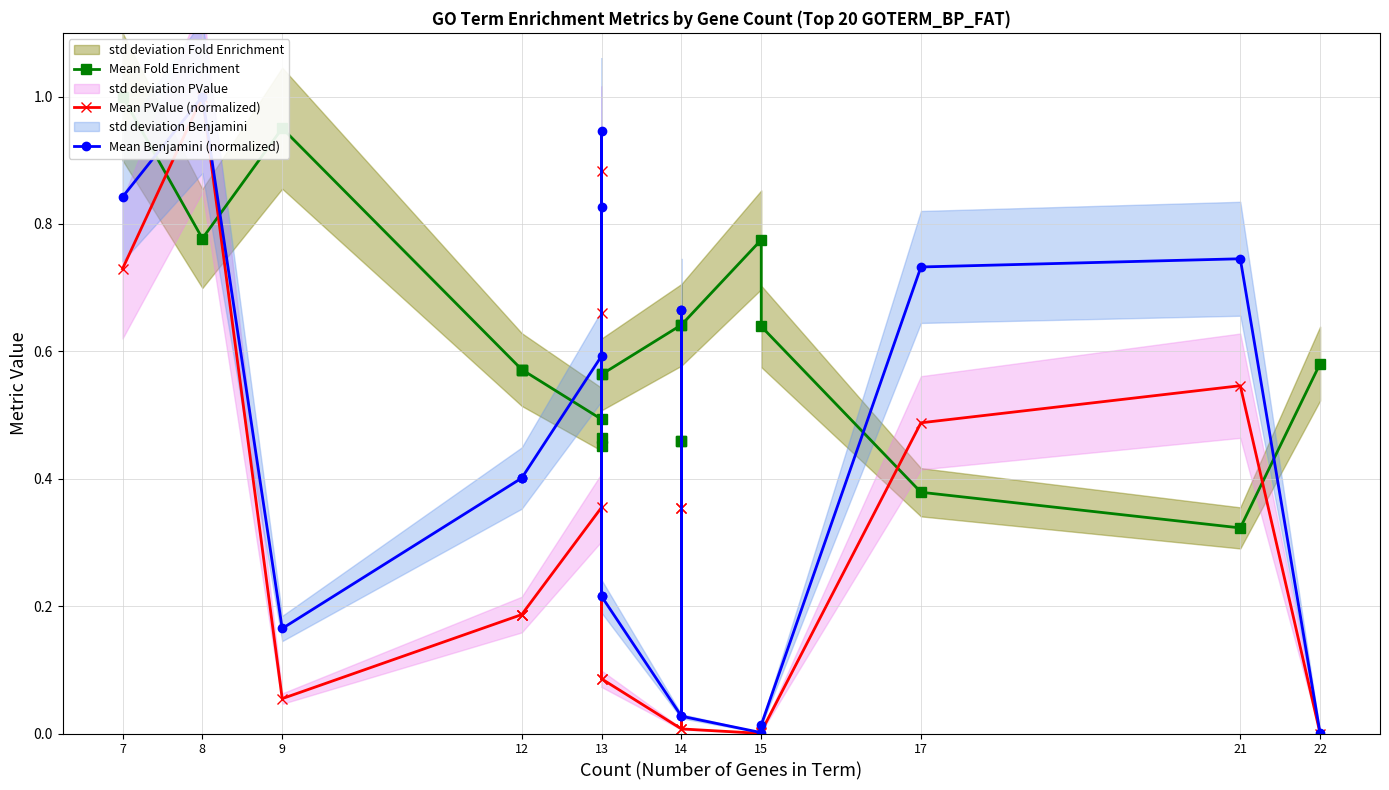

Reading left to right, transcribe all the data shown in this chart.

Mean Fold Enrichment: 1.0	0.8	1.0	0.6	0.6	0.6	0.5	0.6	0.5	0.5	0.6	0.6	0.5	0.5	0.6	0.8	0.6	0.4	0.3	0.6
Mean PValue (normalized): 0.7	1.0	0.1	0.2	0.2	0.2	0.4	0.1	0.9	0.7	0.1	0.0	0.4	0.4	0.0	0.0	0.0	0.5	0.5	0.0
Mean Benjamini (normalized): 0.8	1.0	0.2	0.4	0.4	0.4	0.6	0.2	0.9	0.8	0.2	0.0	0.7	0.7	0.0	0.0	0.0	0.7	0.7	0.0